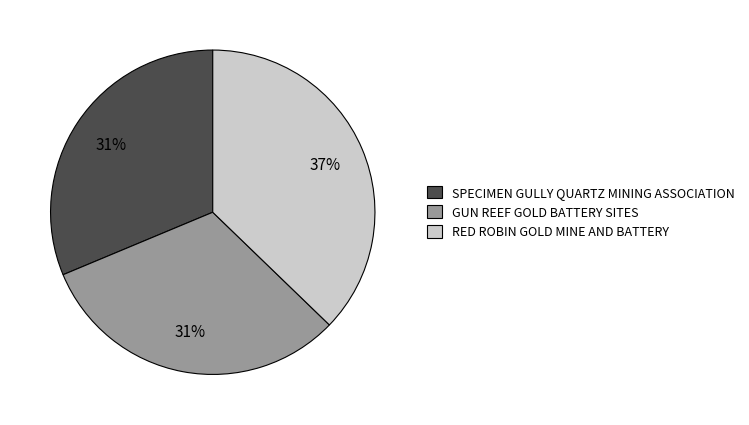

Which category has the biggest portion of the pie?

RED ROBIN GOLD MINE AND BATTERY